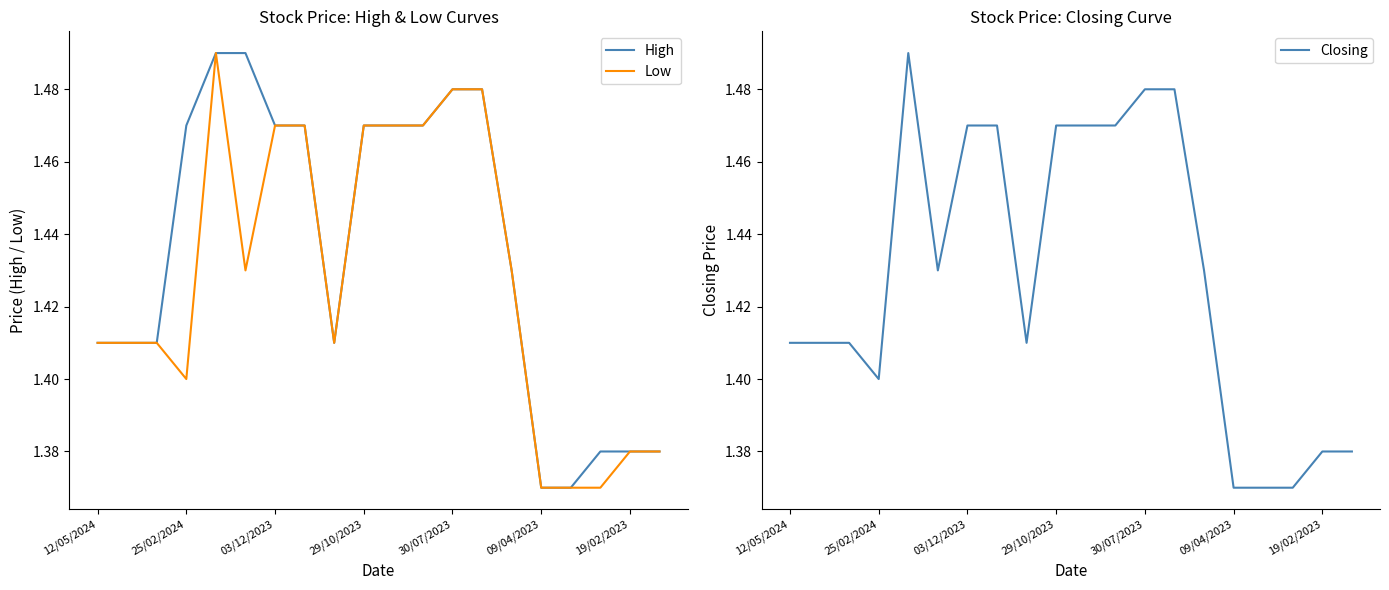

Is the value of Low at 25/02/2024 greater than the value of High at 29/10/2023?

No